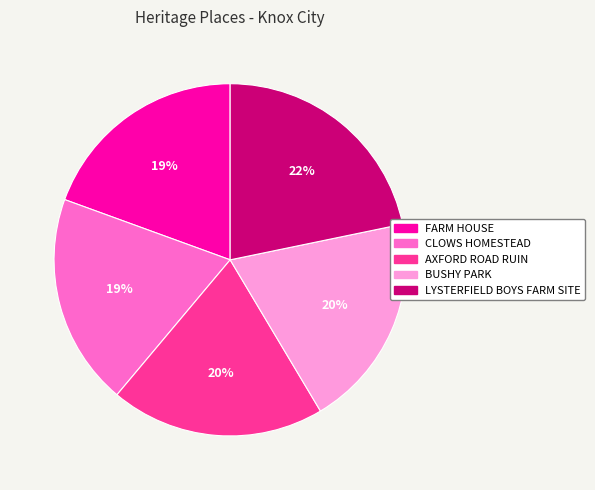

Count the number of slices in the pie.

5